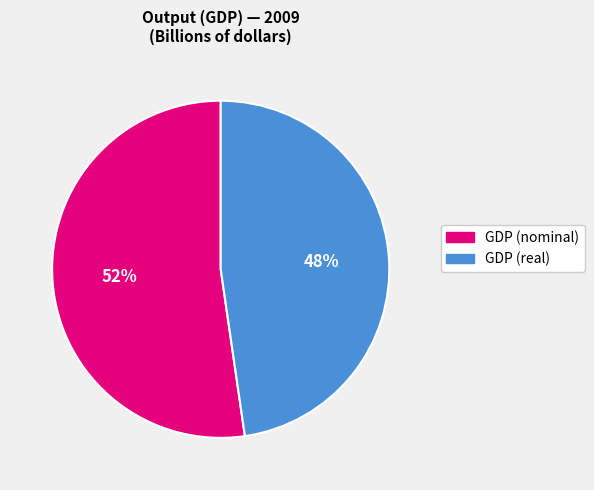

Count the number of slices in the pie.

2